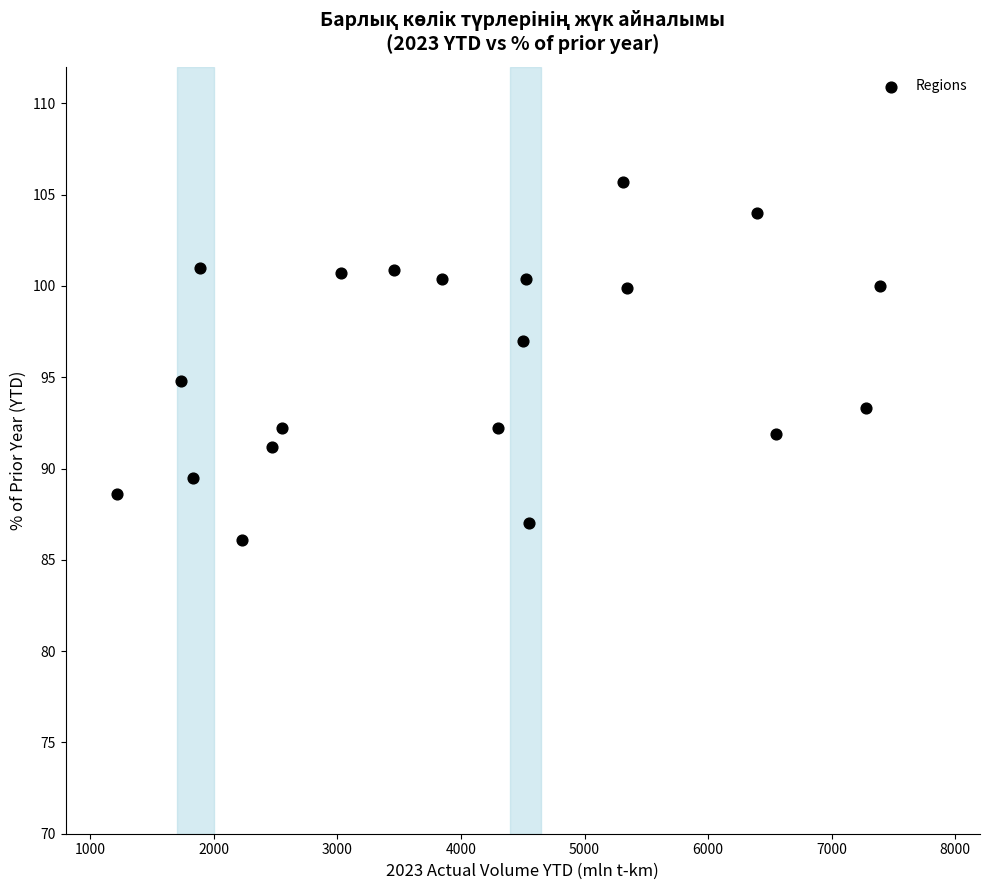

What is the range of X values (max minus min)?

6175.3